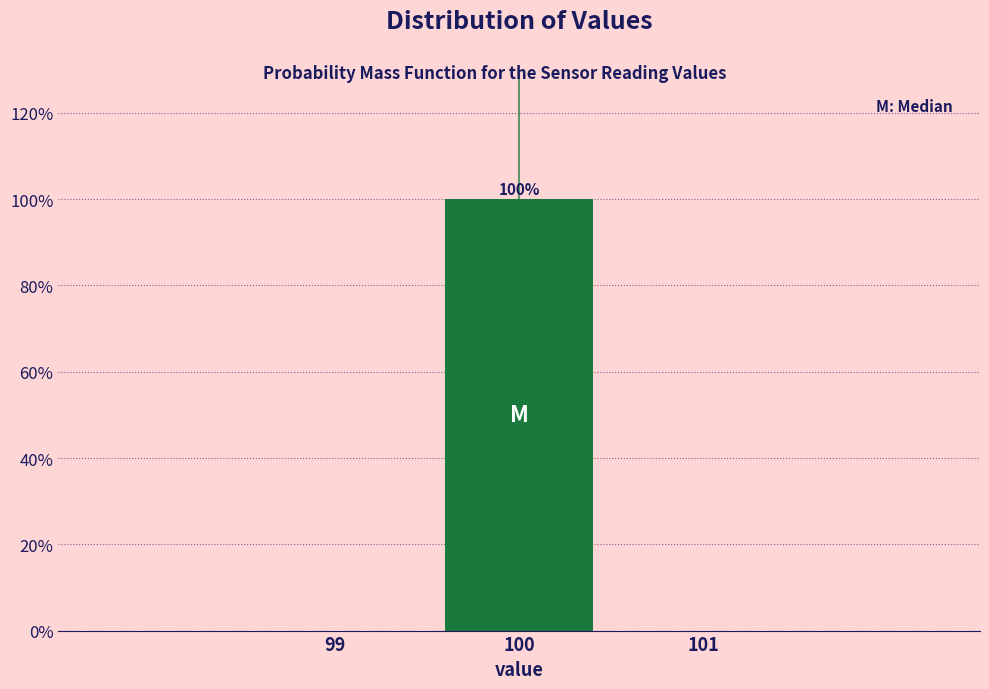

Which range on the x-axis has the tallest bar?

99.5 to 100.5